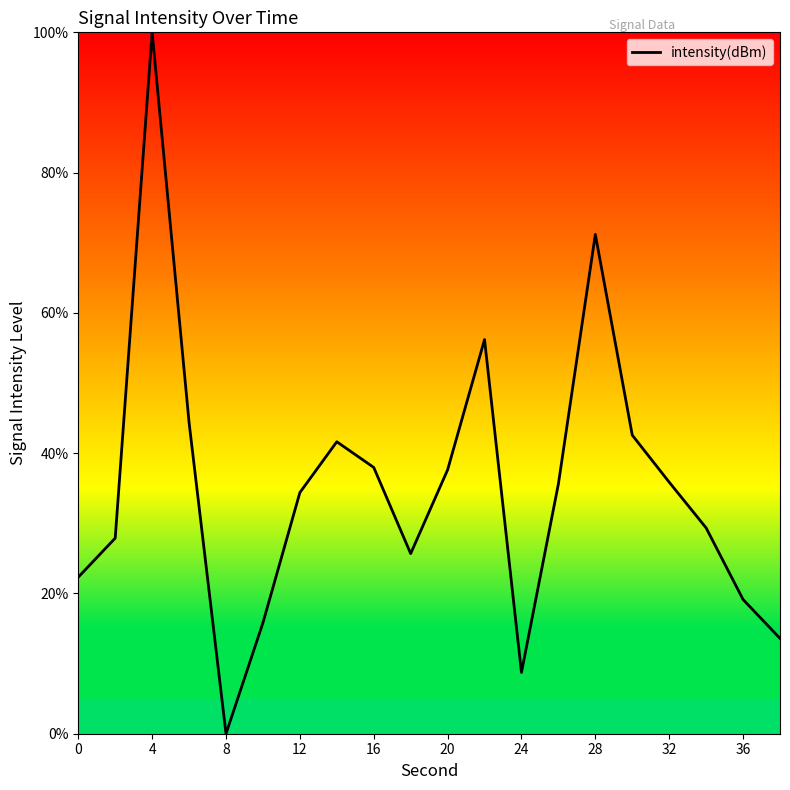

How many lines are shown in the chart?

1